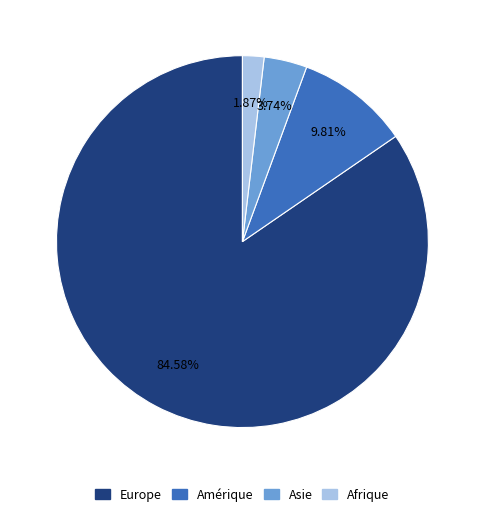

How many slices are in this pie chart?

4